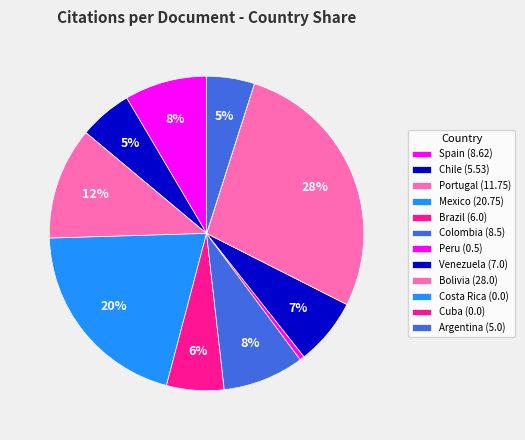

Is it true that Colombia is 20% of the pie?

False